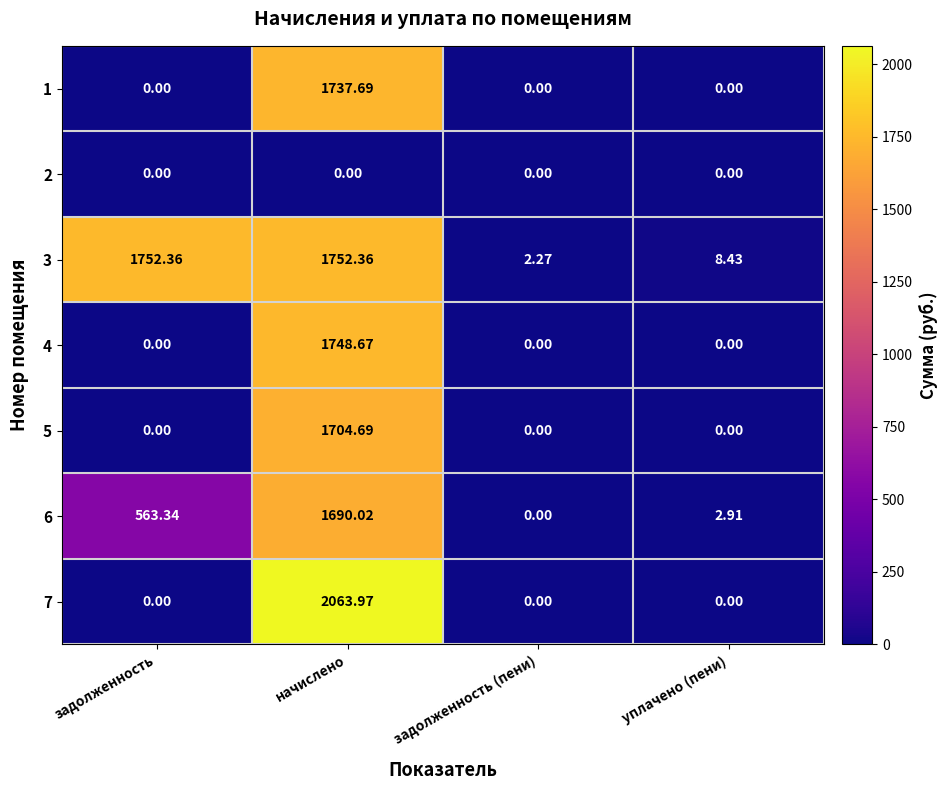

At which label does 6 first exceed 563?

задолженность